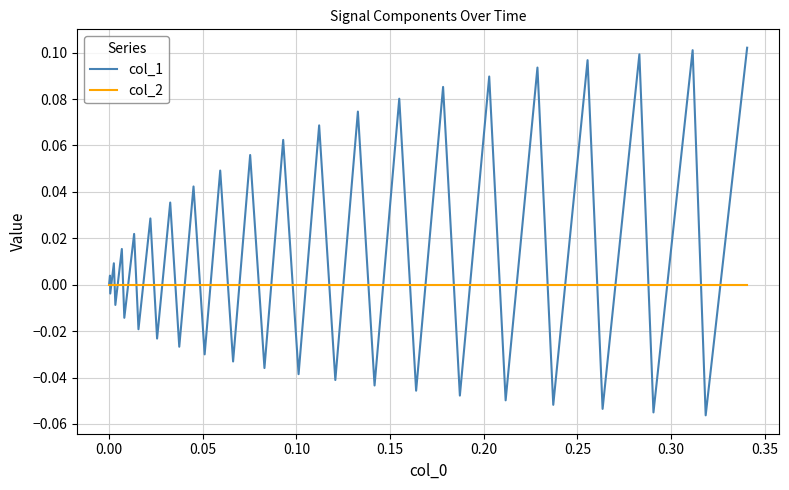

Is this an area chart (filled region under the line)?

No